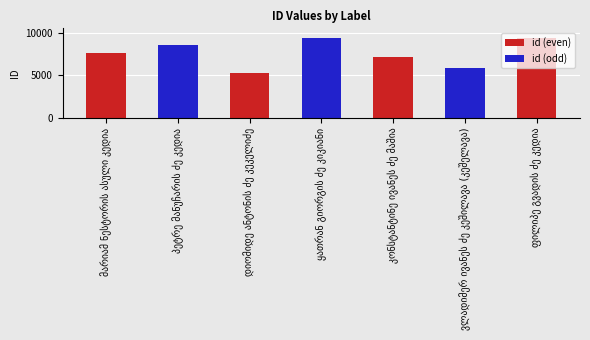

What is the change in value from ყათრან გიორგის ძე კიკიანი to ფილიპე გვადის ძე კედია?

-71